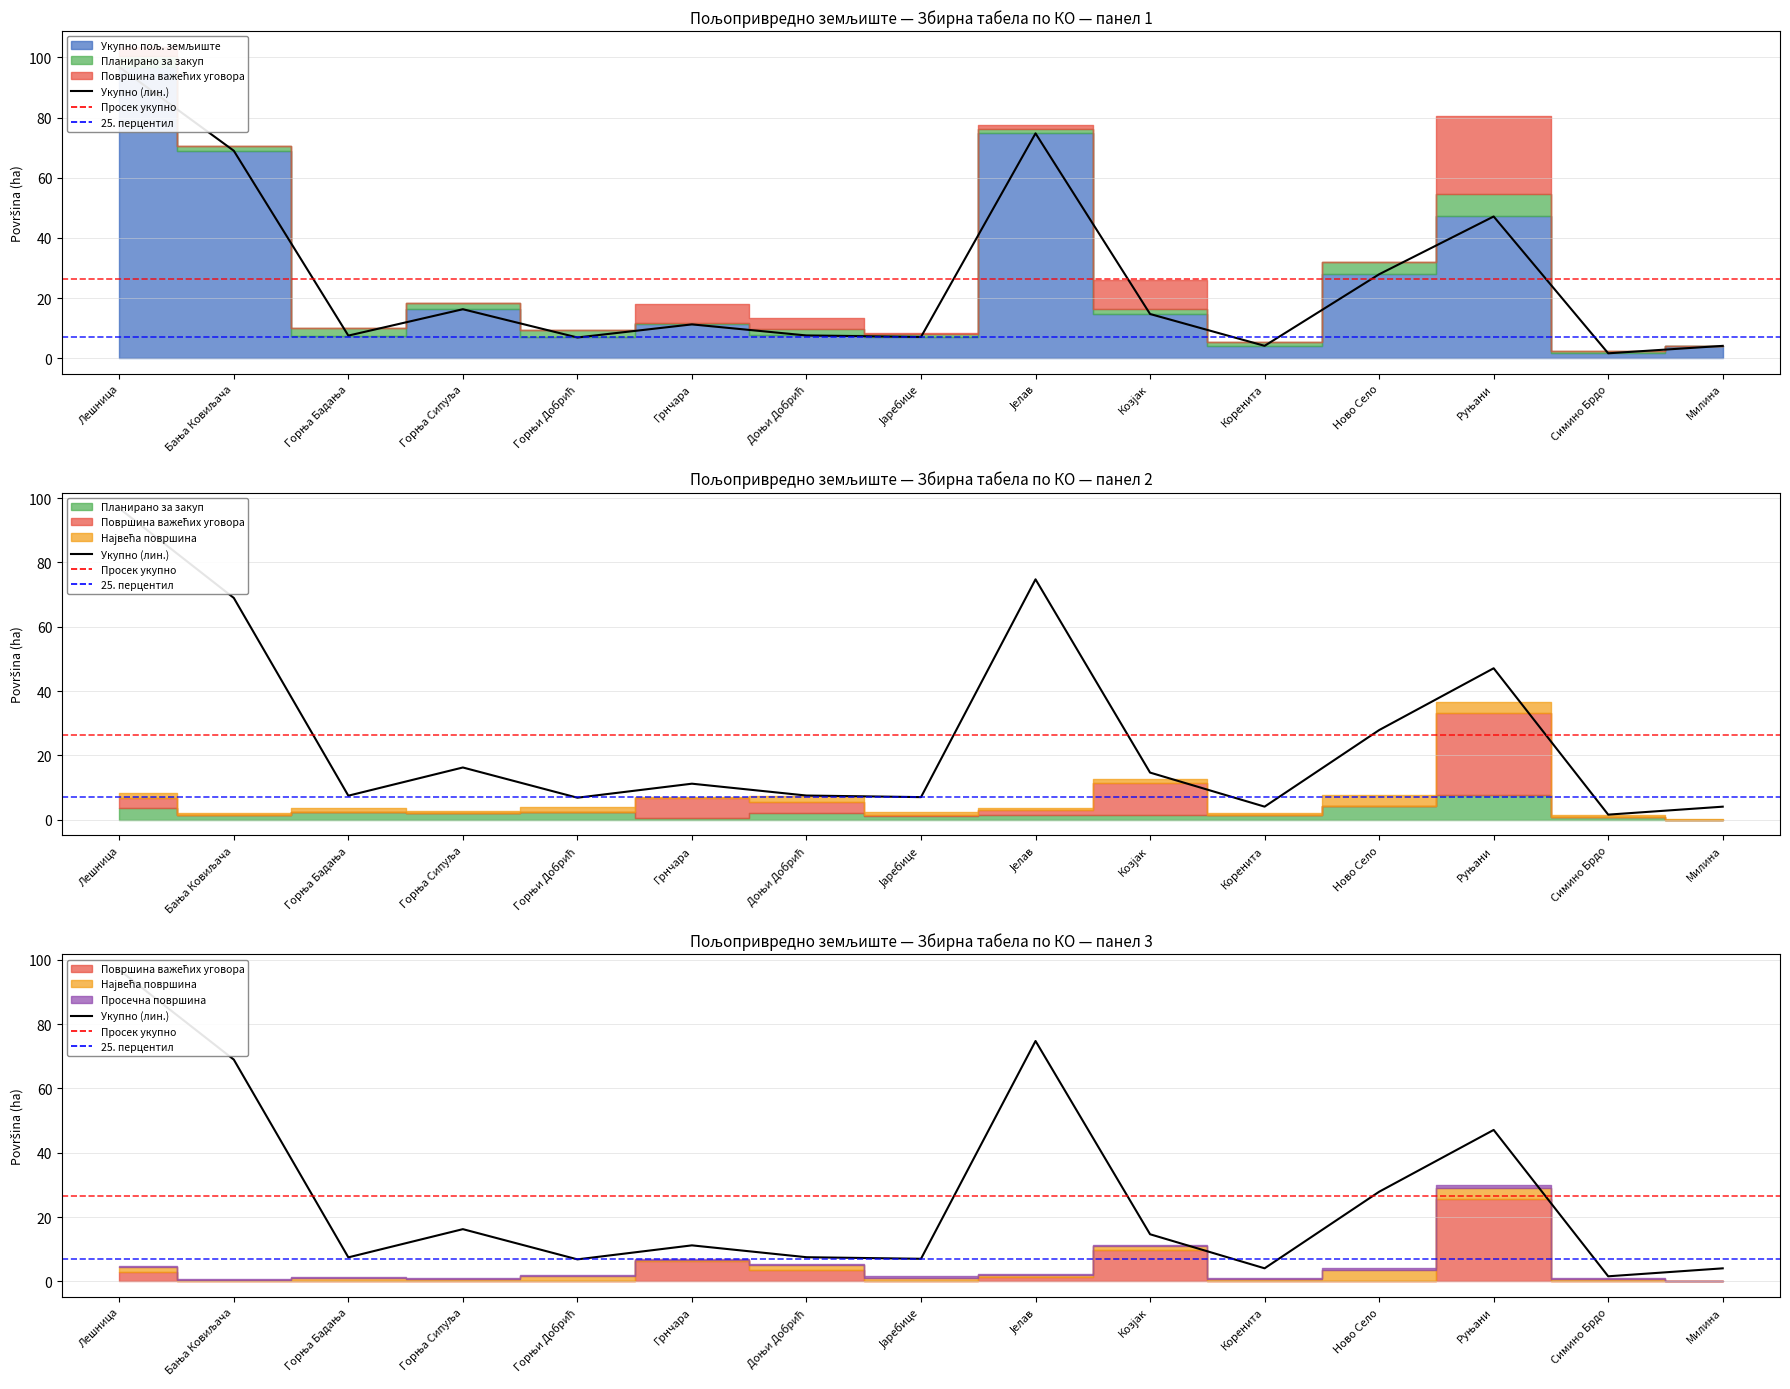

Rank the categories by value from highest to lowest.

Лешница, Јелав, Бања Ковиљача, Руњани, Ново Село, Горња Сипуља, Козјак, Грнчара, Доњи Добрић, Горња Бадања, Јаребице, Горњи Добрић, Коренита, Милина, Симино Брдо